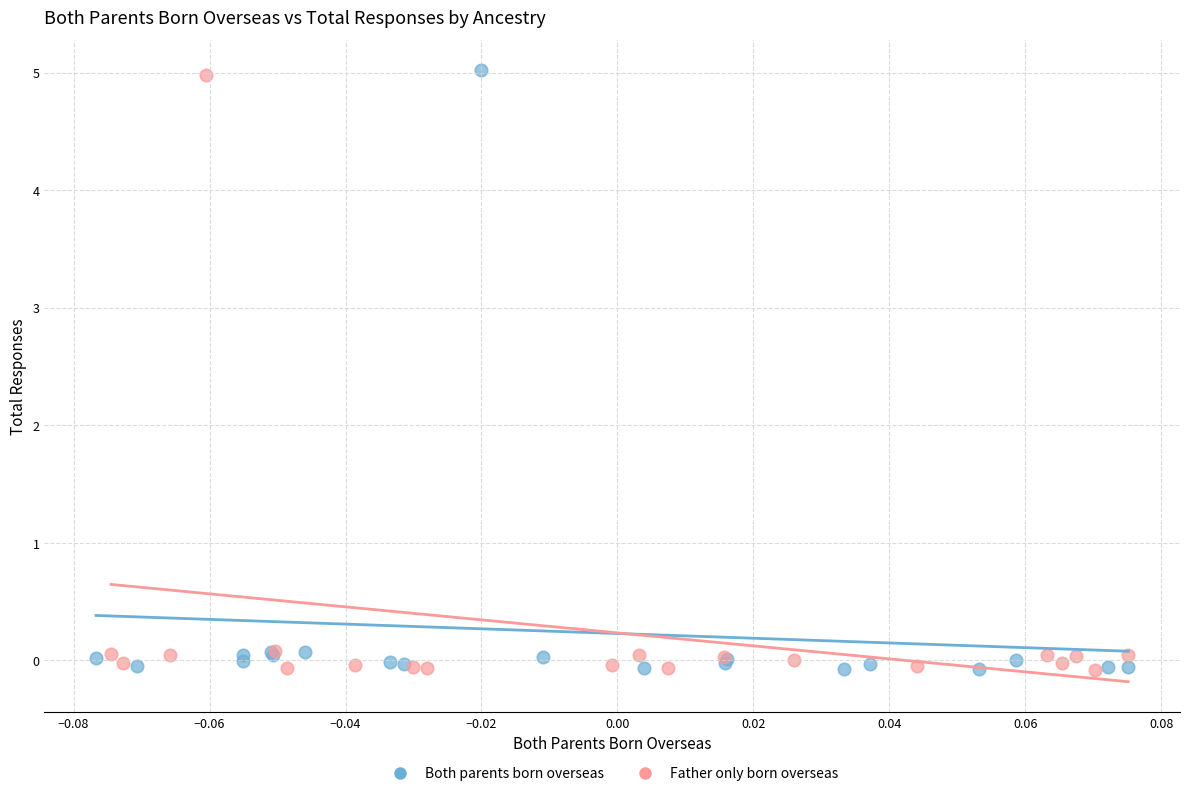

Which series has the widest spread of Y values?

Both parents born overseas